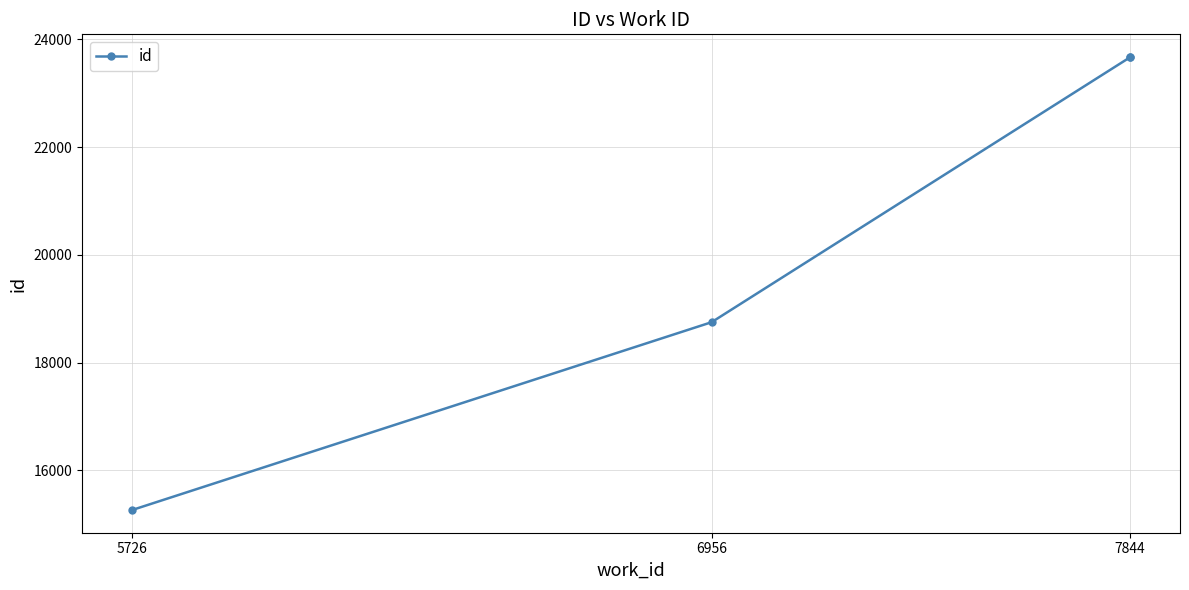

What is the change in value from 6956 to 7844?

+4924